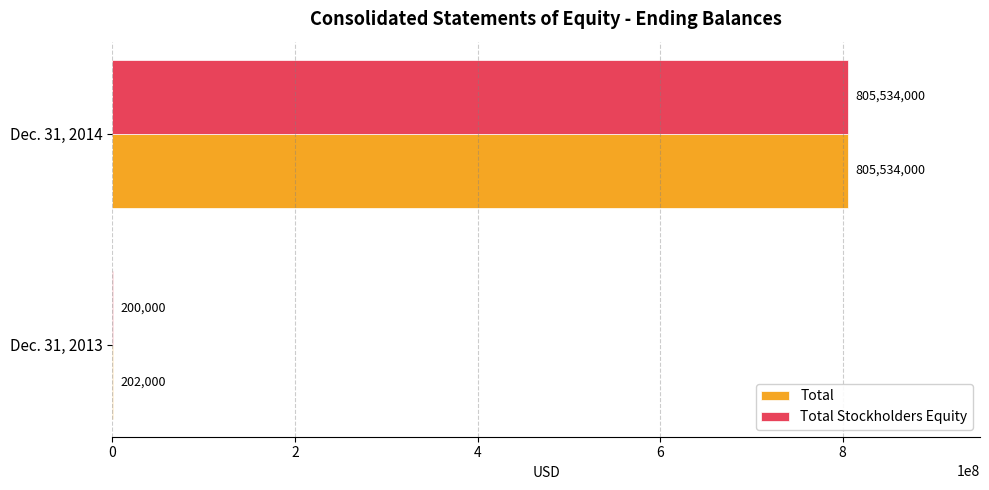

What is the sum of the Total values at Dec. 31, 2013 and Dec. 31, 2014?

805736000